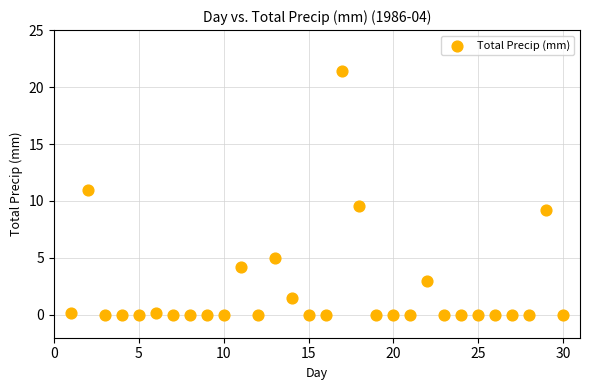

What Y value in the scatter plot is closest to 10?

9.6